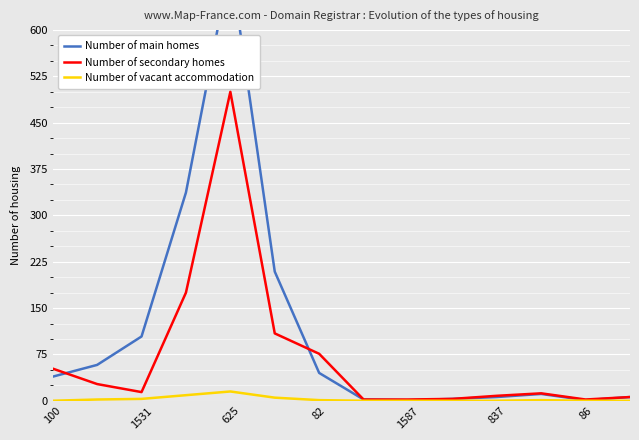

What is the difference between the second highest and minimum values in the Number of vacant accommodation series?

9